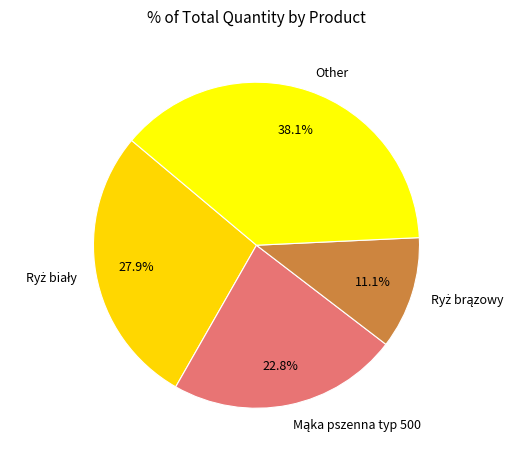

Is there any slice that represents more than half of the pie?

No